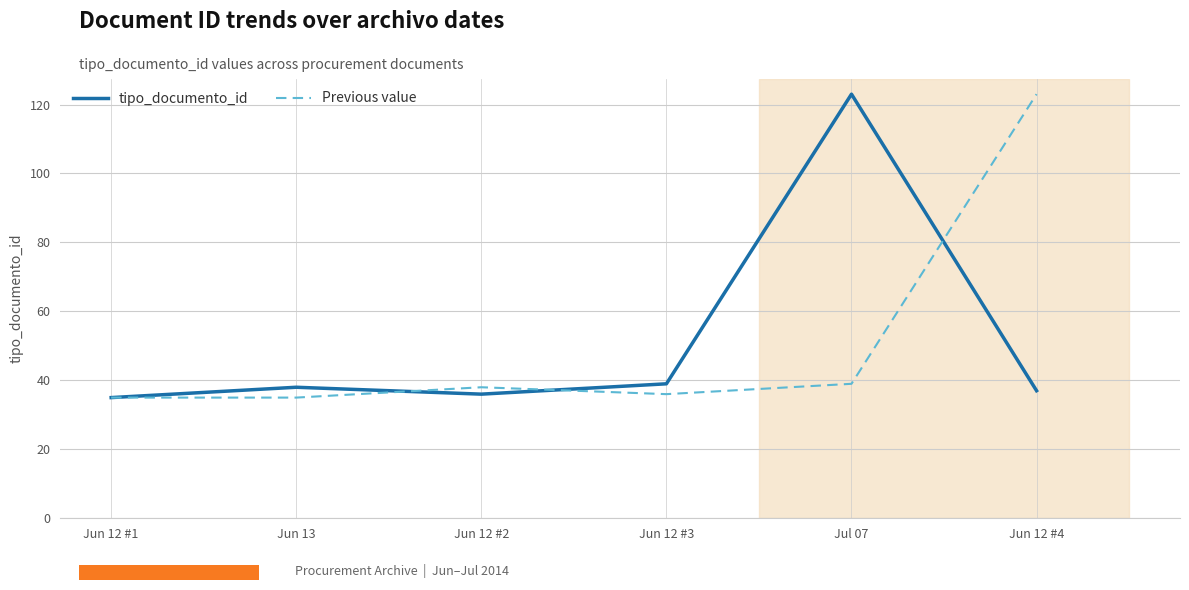

What position from the right is Jun 12 #2?

4